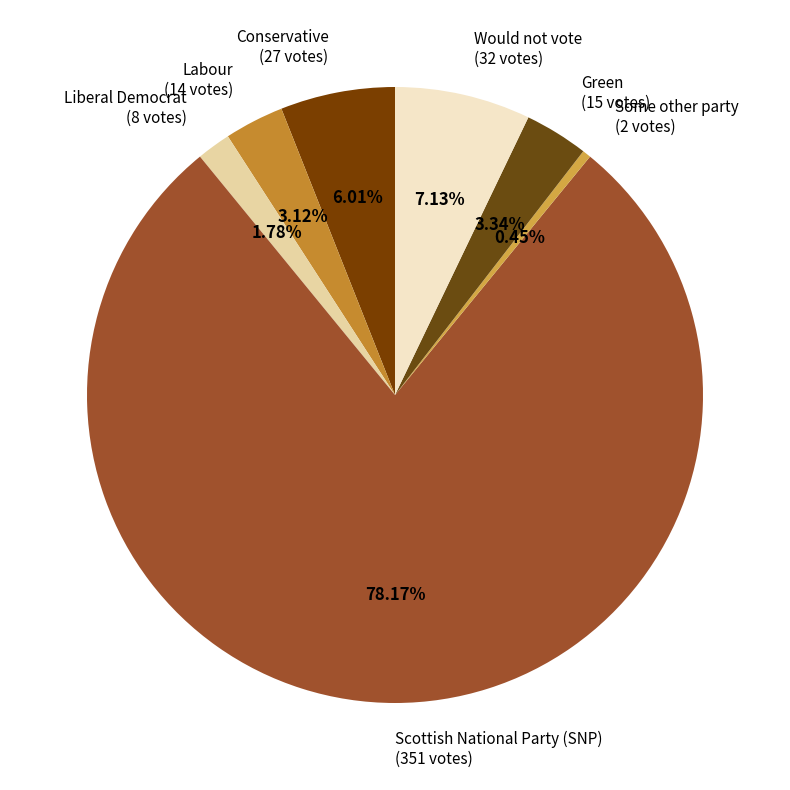

What percentage do Conservative and Labour together represent?

9.1%